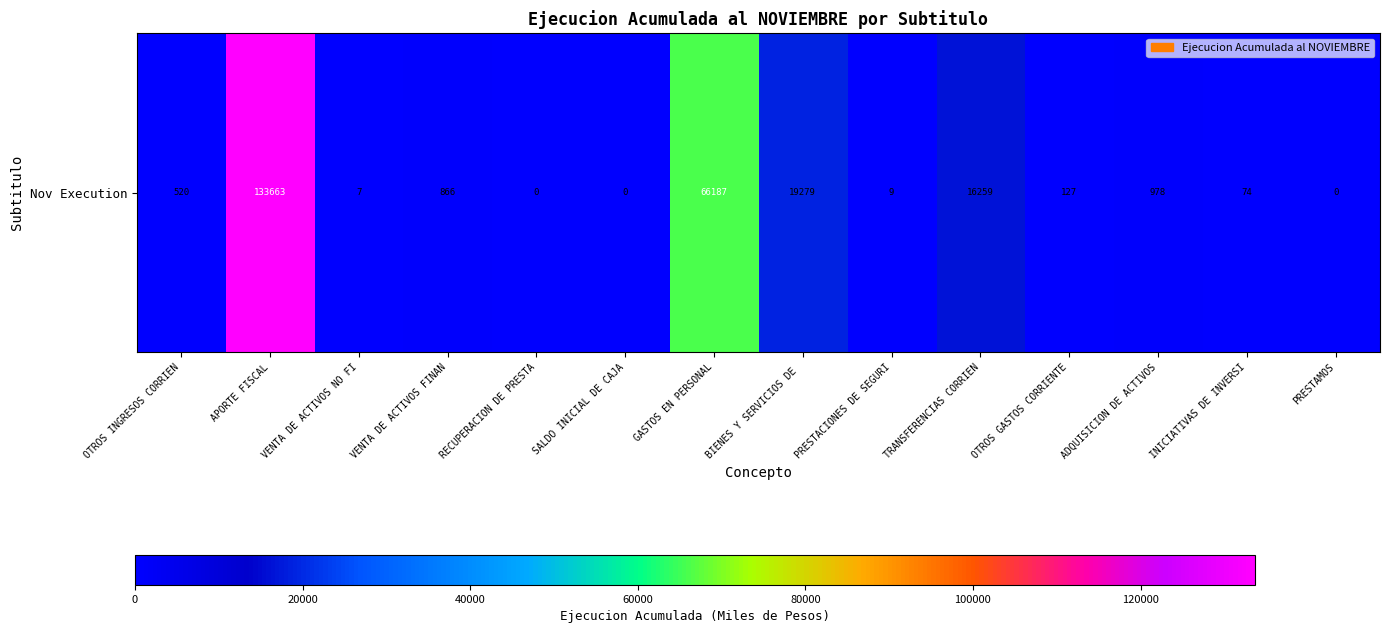

Rank the categories by value from highest to lowest.

APORTE FISCAL, GASTOS EN PERSONAL, BIENES Y SERVICIOS DE , TRANSFERENCIAS CORRIEN, ADQUISICION DE ACTIVOS, VENTA DE ACTIVOS FINAN, OTROS INGRESOS CORRIEN, OTROS GASTOS CORRIENTE, INICIATIVAS DE INVERSI, PRESTACIONES DE SEGURI, VENTA DE ACTIVOS NO FI, RECUPERACION DE PRESTA, SALDO INICIAL DE CAJA, PRESTAMOS